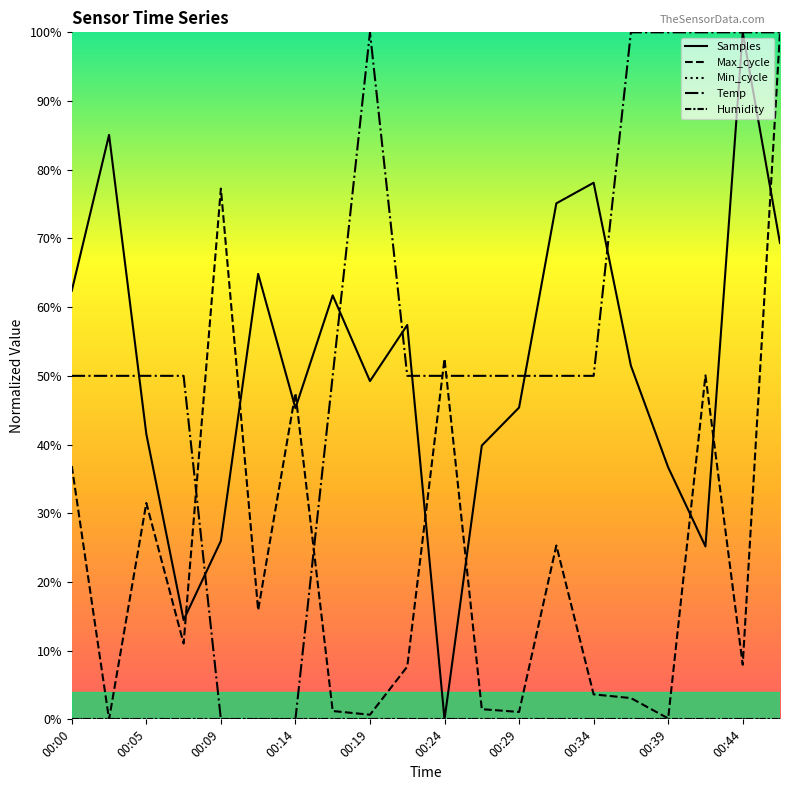

Between 19 and 00:39, which is larger?

19